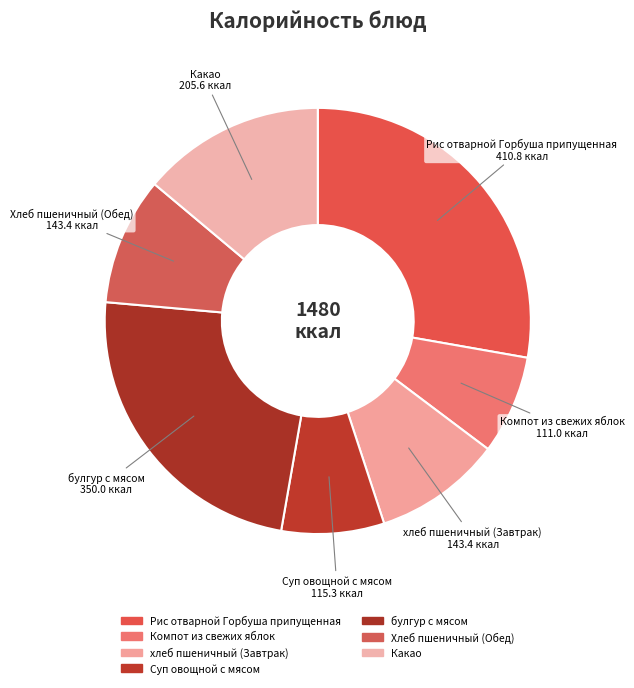

To the nearest percent, what percentage of the pie is хлеб пшеничный (Завтрак)?

10%